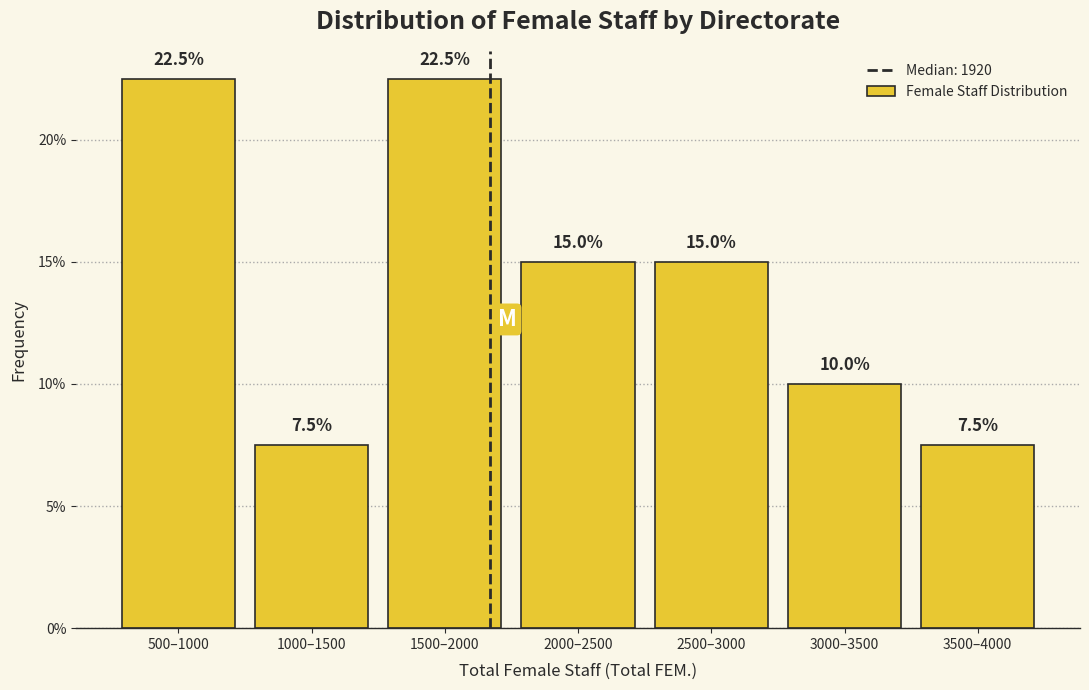

Reading left to right, transcribe all the data shown in this chart.

500–1000=22.5	1000–1500=7.5	1500–2000=22.5	2000–2500=15.0	2500–3000=15.0	3000–3500=10.0	3500–4000=7.5